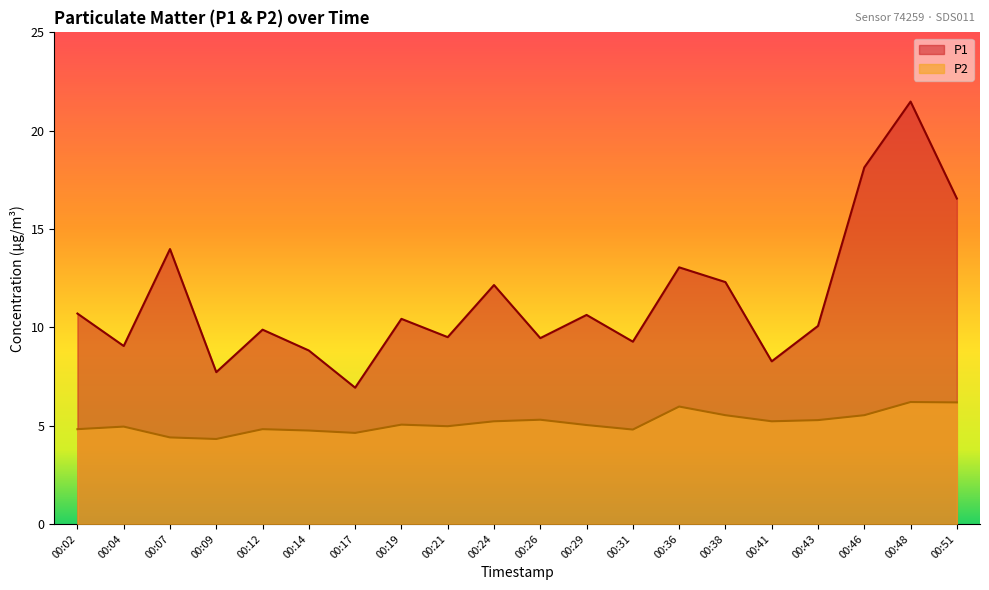

True or false: P2 and P1 cross at least once.

False